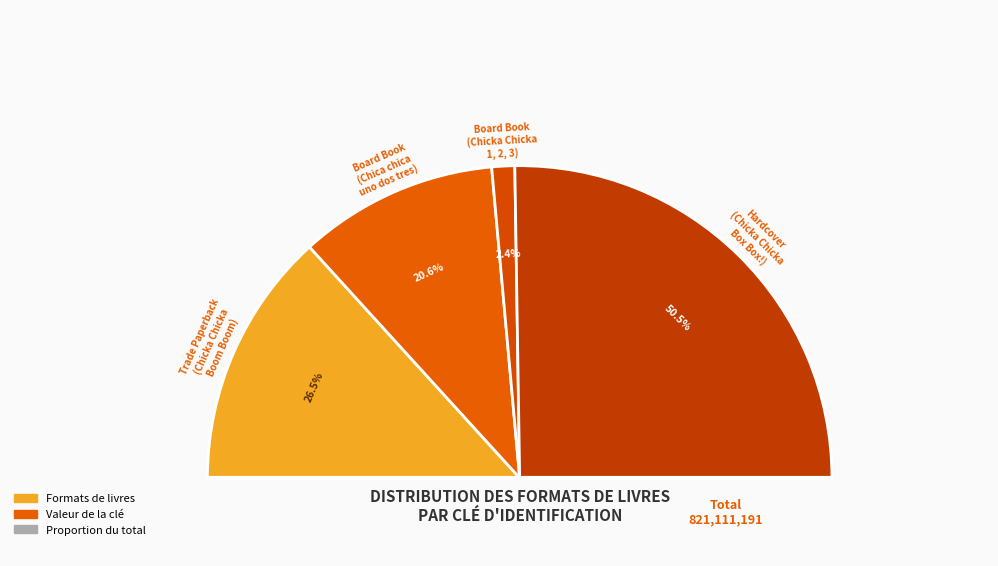

What is the ratio of the value at Board Book
(Chicka Chicka
1, 2, 3) to the value at Trade Paperback
(Chicka Chicka
Boom Boom)?

0.1